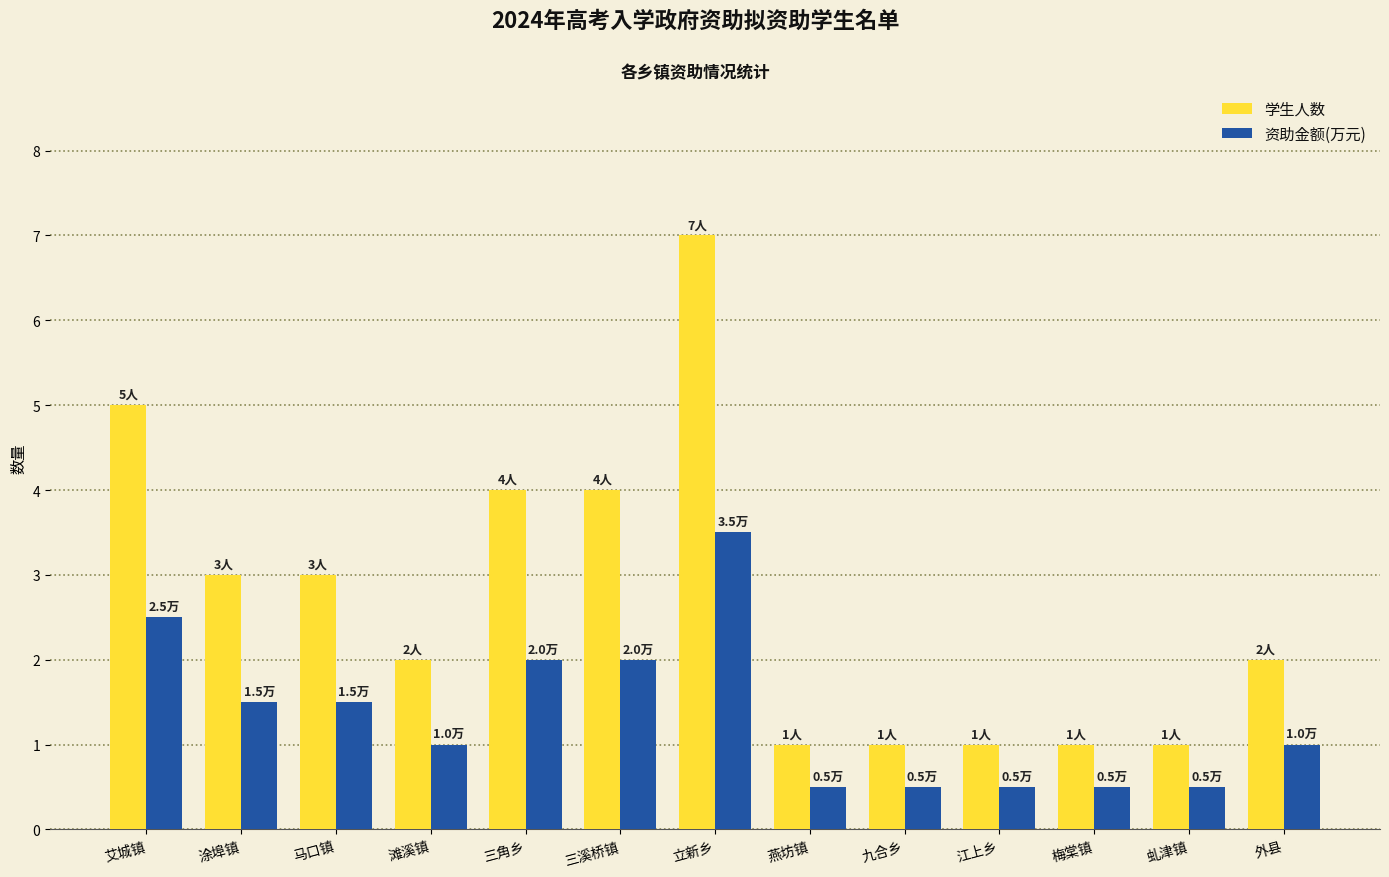

Which series has the widest spread of values?

学生人数